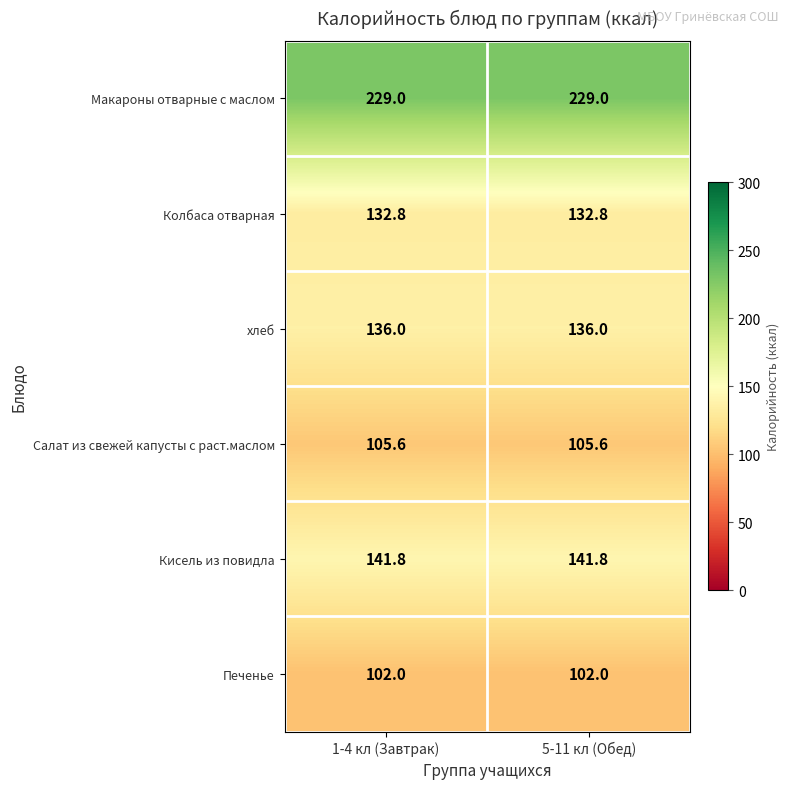

What is the sum of all Кисель из повидла values?

283.6